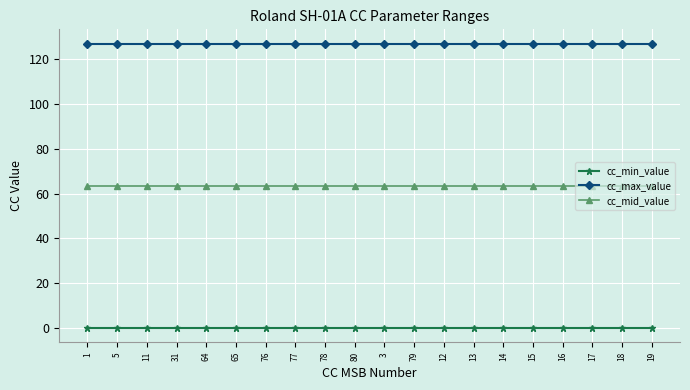

Reading left to right, extract all data points from this chart.

cc_min_value: 0.0	0.0	0.0	0.0	0.0	0.0	0.0	0.0	0.0	0.0	0.0	0.0	0.0	0.0	0.0	0.0	0.0	0.0	0.0	0.0
cc_max_value: 127.0	127.0	127.0	127.0	127.0	127.0	127.0	127.0	127.0	127.0	127.0	127.0	127.0	127.0	127.0	127.0	127.0	127.0	127.0	127.0
cc_mid_value: 63.5	63.5	63.5	63.5	63.5	63.5	63.5	63.5	63.5	63.5	63.5	63.5	63.5	63.5	63.5	63.5	63.5	63.5	63.5	63.5